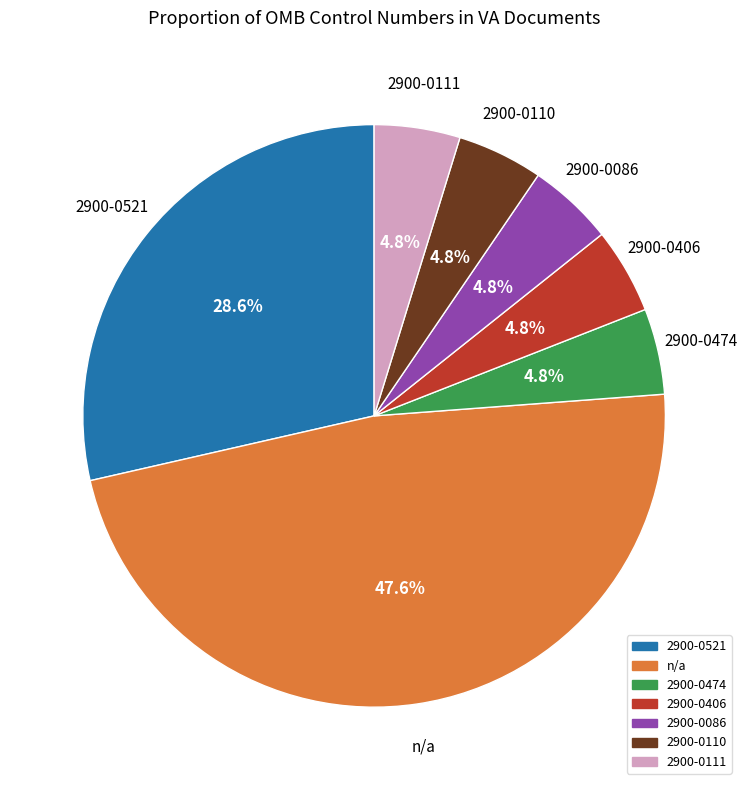

Is it true that 2900-0474 is 5% of the pie?

True